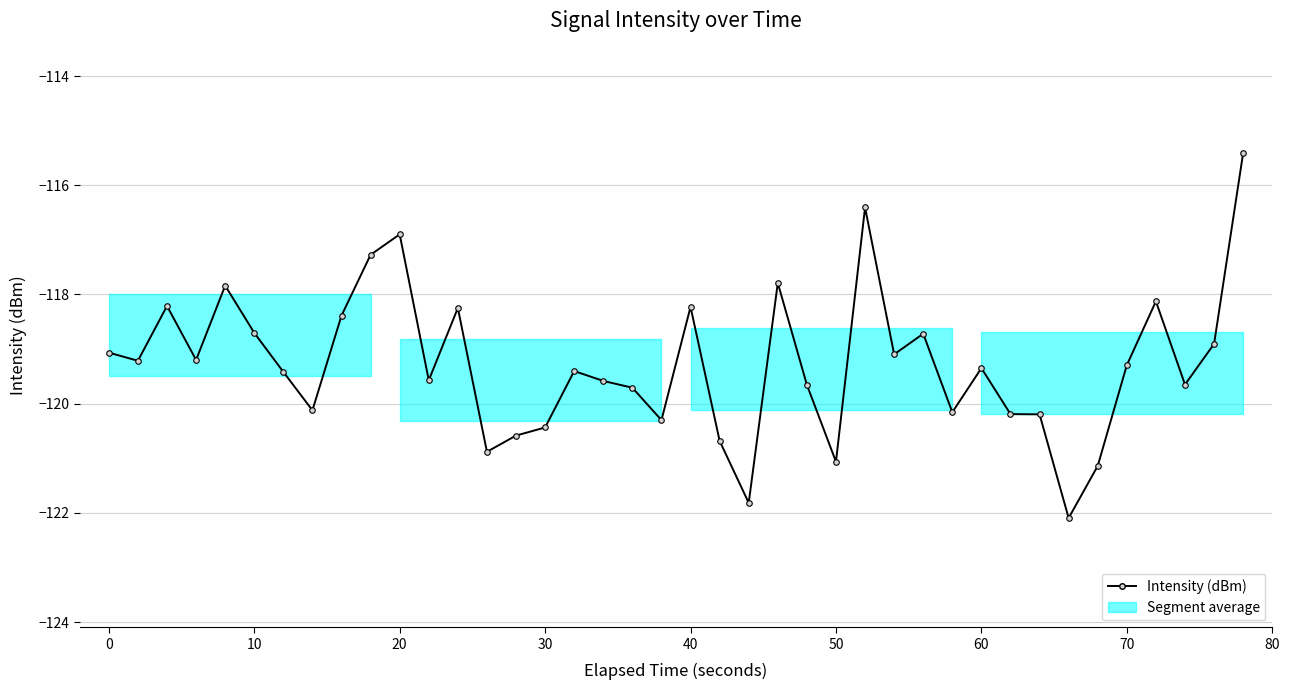

Is it true that the value at 30 is -75.3?

False